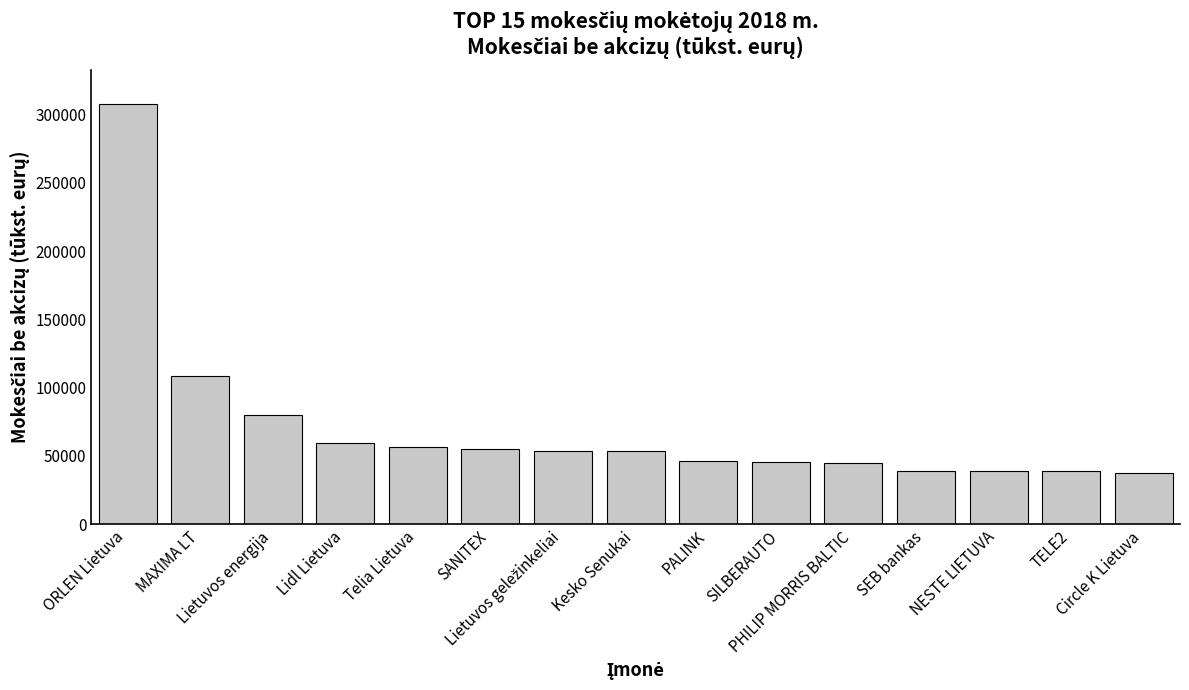

Are the bars horizontal?

No